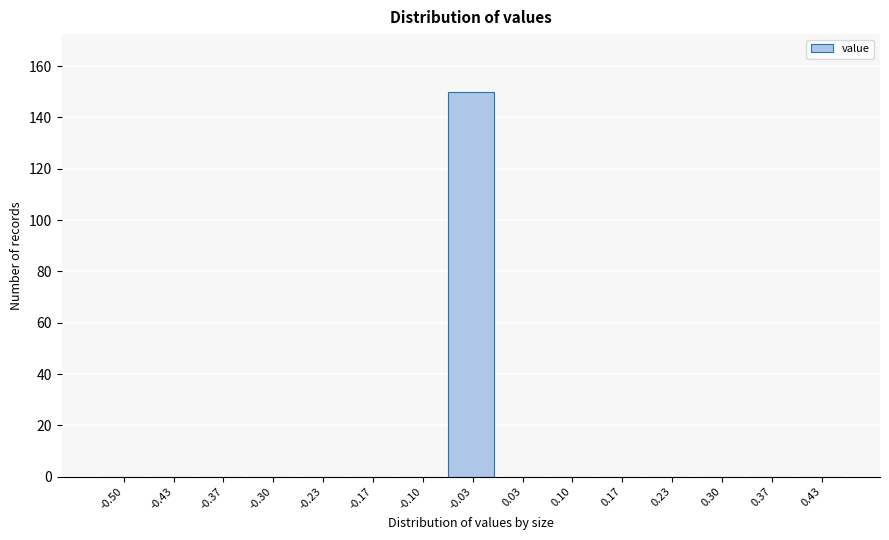

Reading left to right, list all the values displayed in this chart.

-0.50=0	-0.43=0	-0.37=0	-0.30=0	-0.23=0	-0.17=0	-0.10=0	-0.03=150	0.03=0	0.10=0	0.17=0	0.23=0	0.30=0	0.37=0	0.43=0